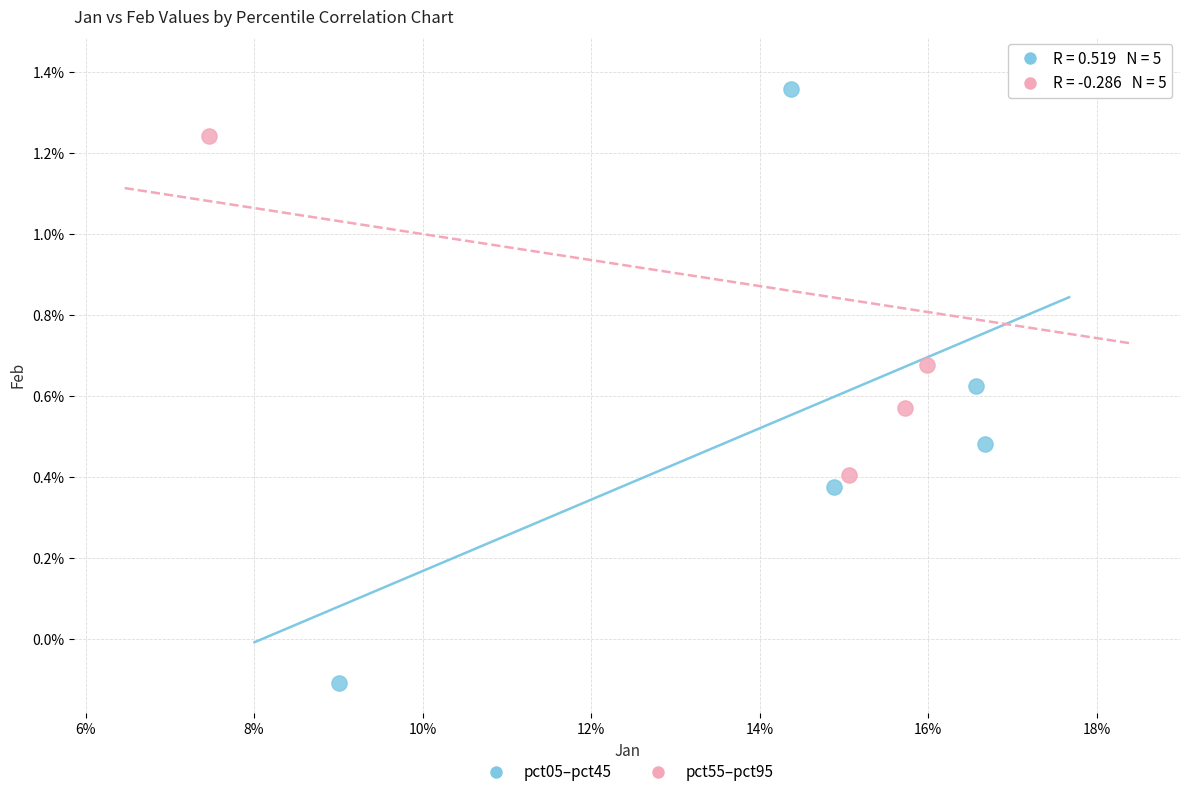

Which series has the largest Y range (max minus min)?

pct05–pct45